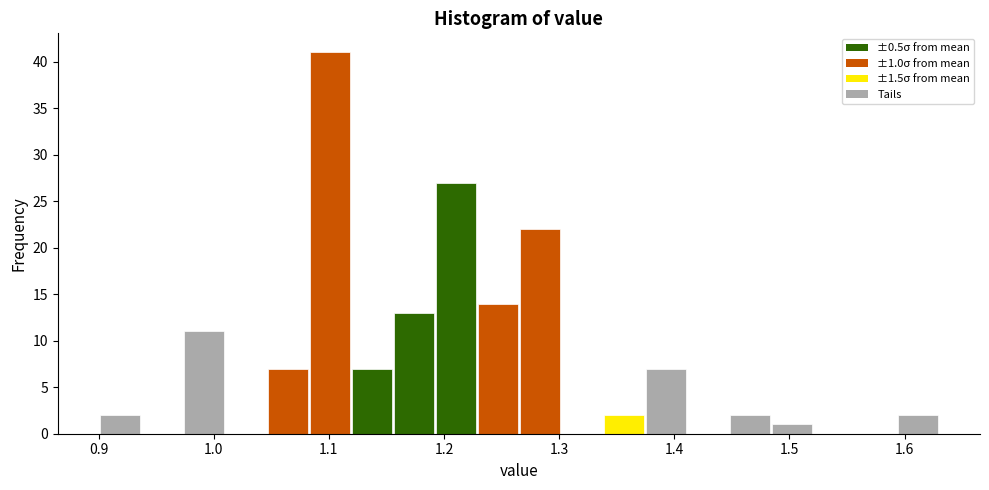

Around what value on the x-axis is the tallest bar? Give the approximate position of its centre, as read against the axis.

1.10